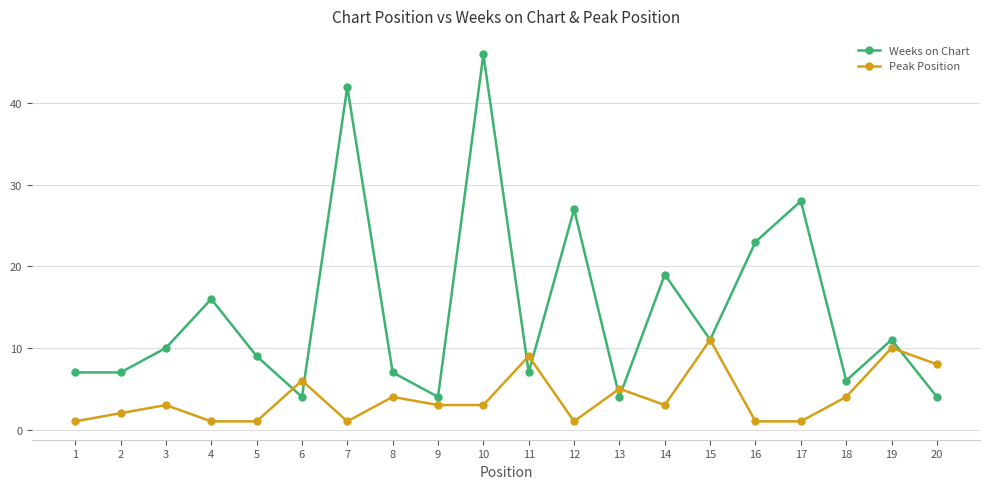

Which series has the largest range (max minus min)?

Weeks on Chart